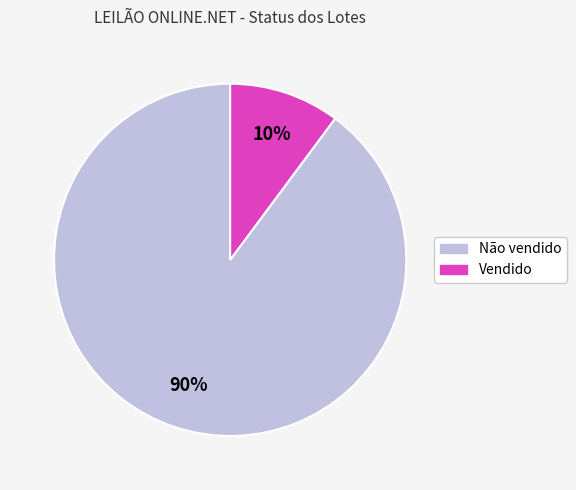

Do Não vendido and Vendido together represent more than half of the pie?

Yes